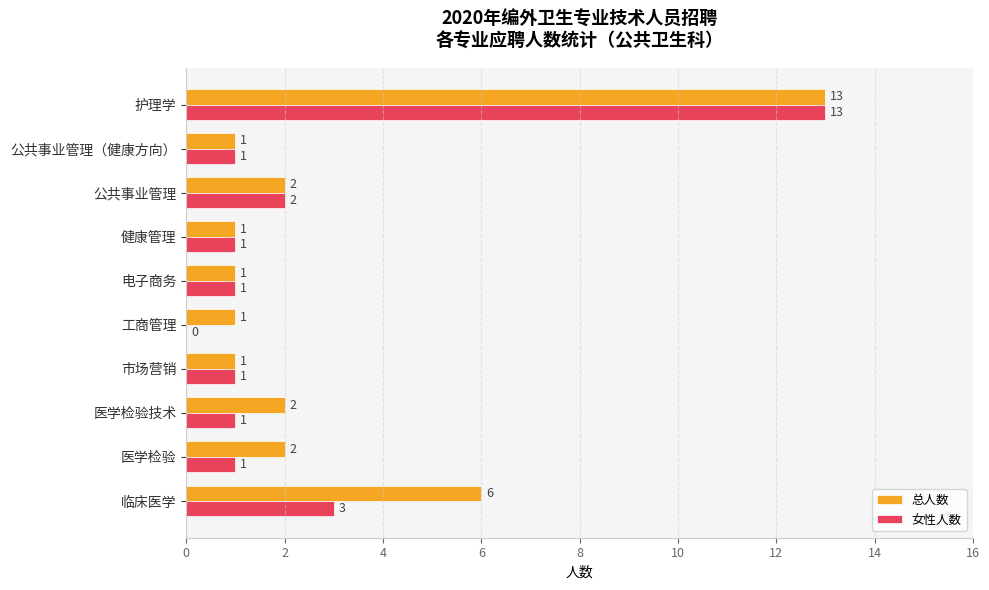

Where is 女性人数 nearest to the value 6?

临床医学